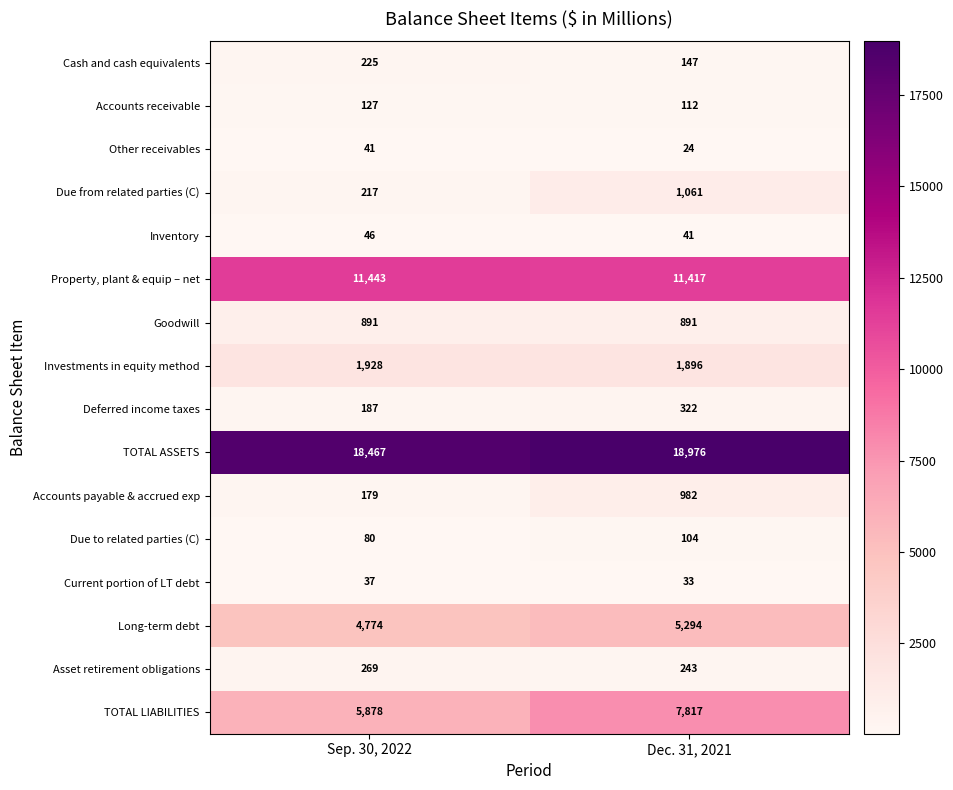

Which series changed the most between Sep. 30, 2022 and Dec. 31, 2021?

TOTAL LIABILITIES